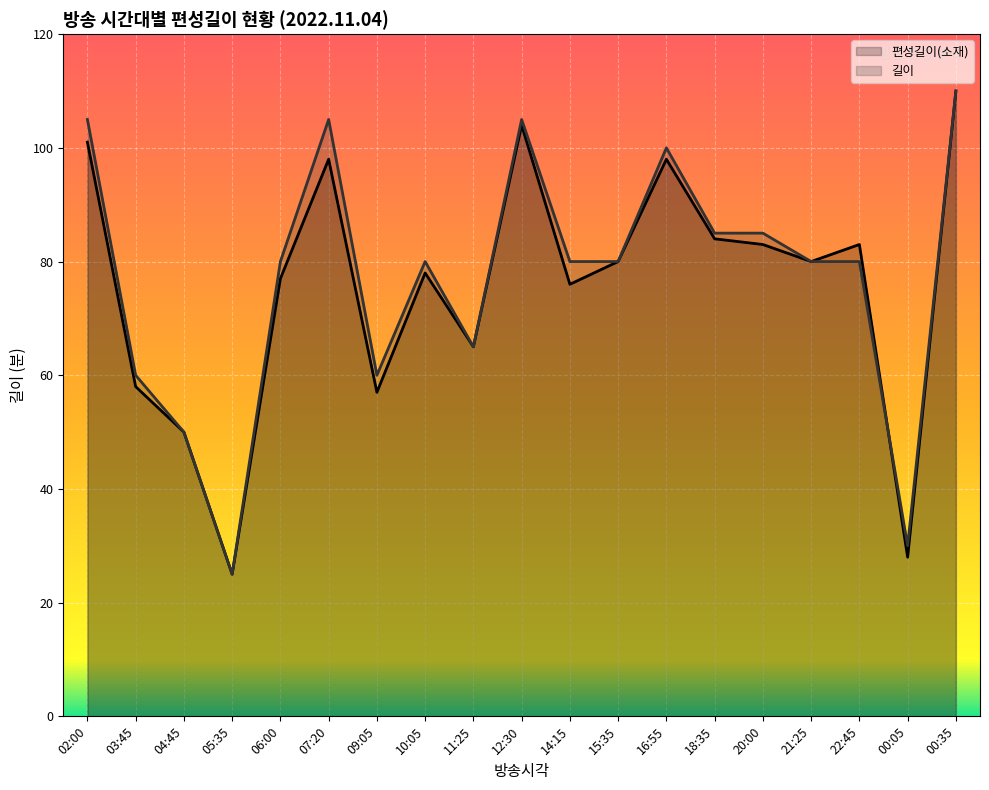

True or false: 편성길이(소재) has a value of 110 at 00:35.

True